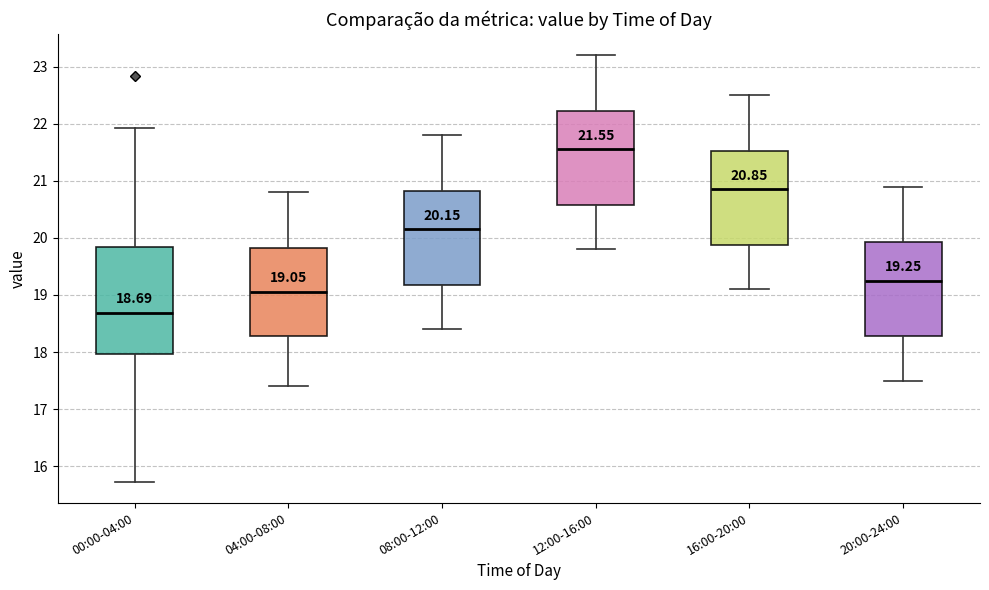

Which box is the tallest, from its lower edge to its upper edge?

00:00-04:00